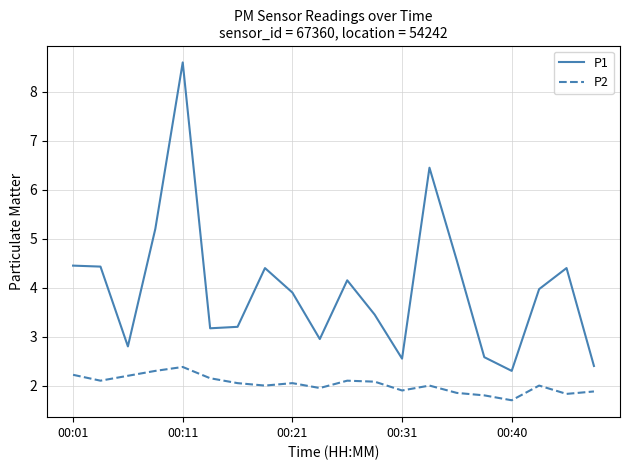

Which series has the largest range (max minus min)?

P1